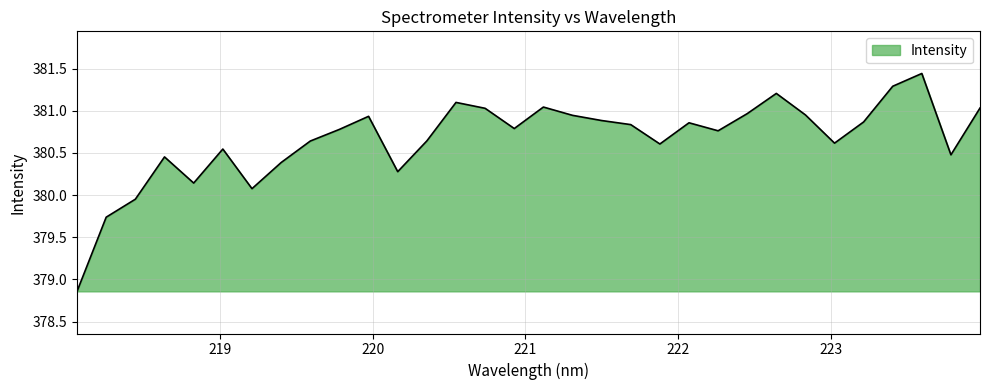

How many categories are shown in the chart?

32